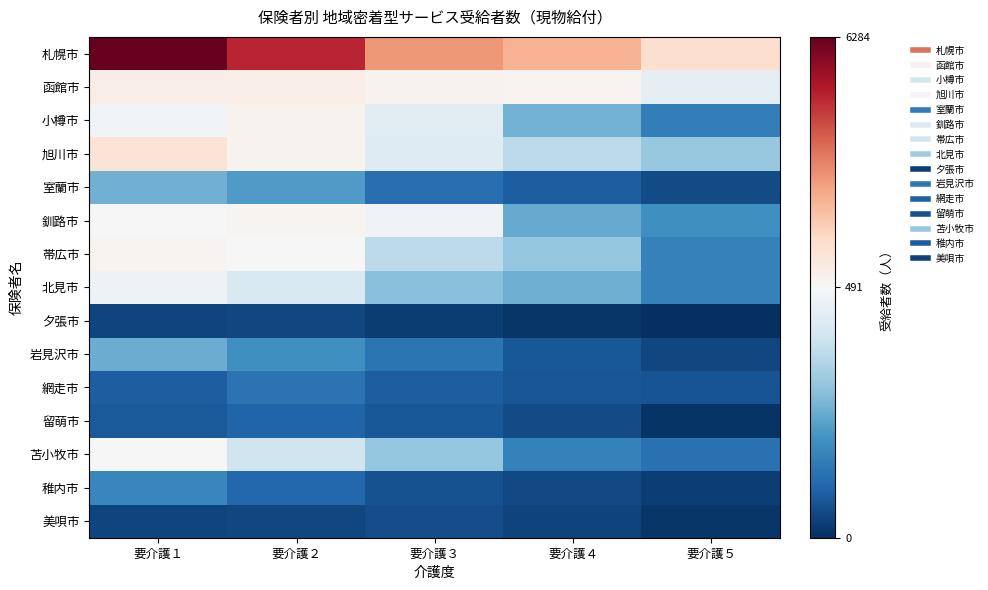

How many data points does each series have?

5